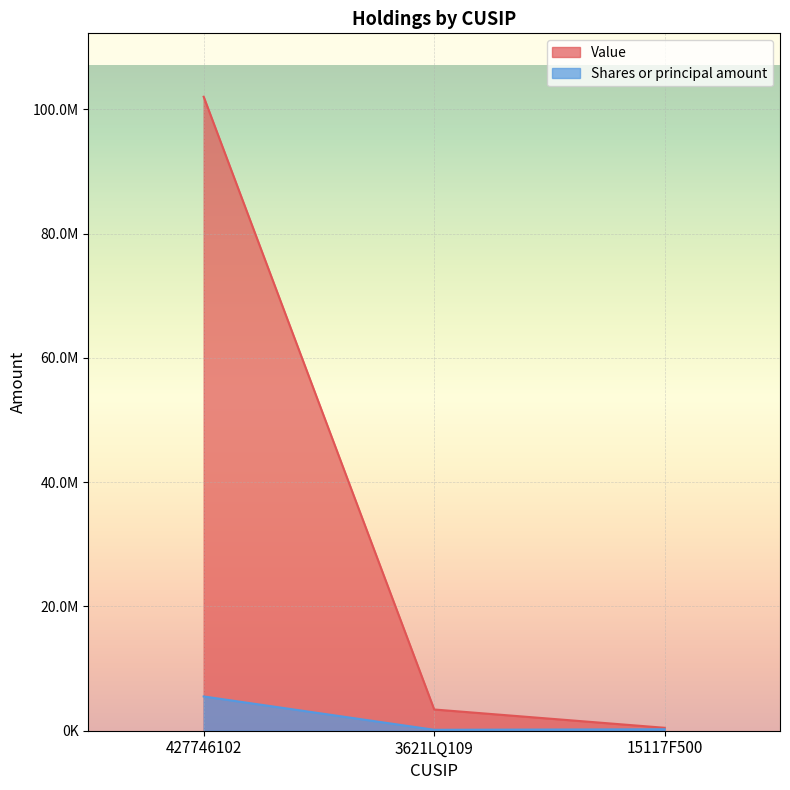

What is the difference between the highest and lowest values at 427746102?

96496904